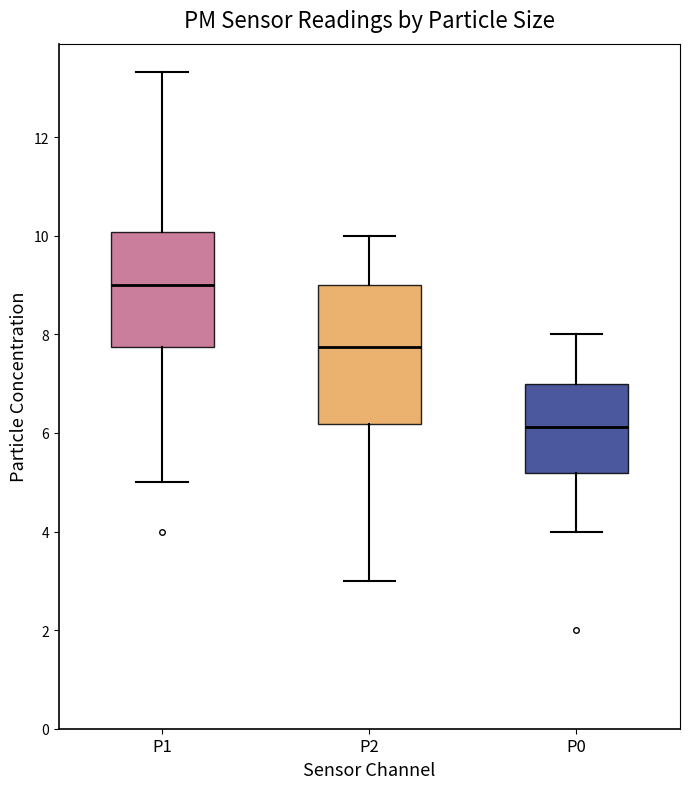

Comparing the boxes themselves (not the whiskers), which one is the tallest?

P2